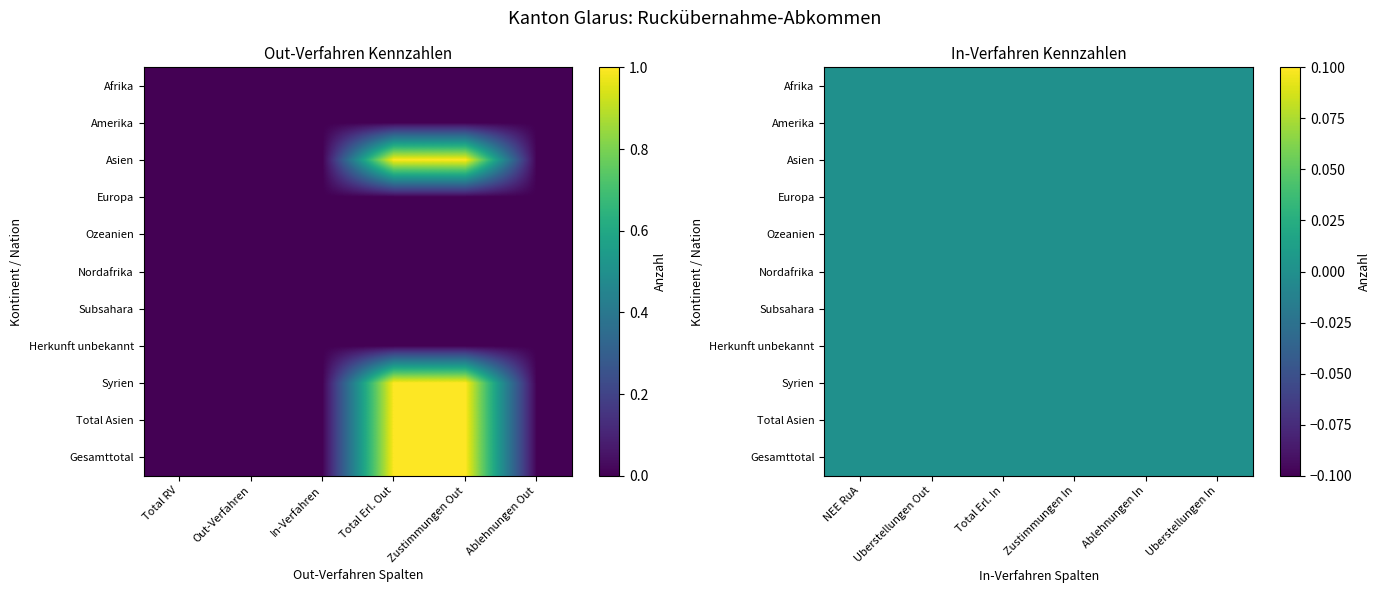

Is the value of Europa at 9 greater than the value of Nordafrika at 11?

No